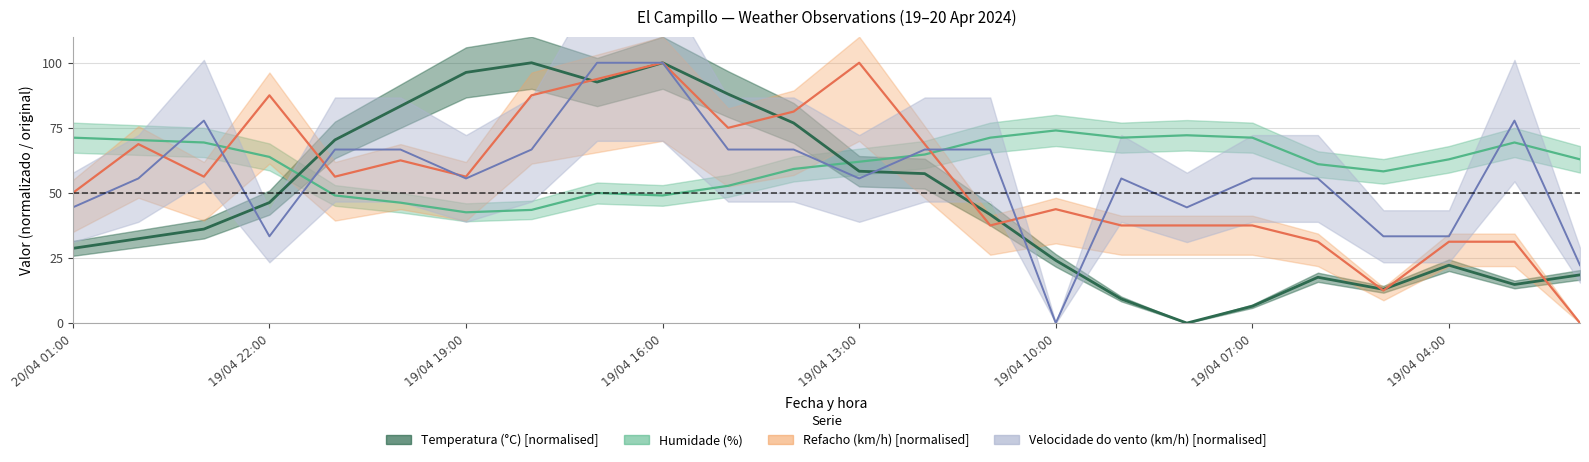

Reading left to right, extract all data points from this chart.

Temperatura (°C): 28.7	32.4	36.1	46.3	70.4	83.3	96.3	100.0	92.6	100.0	88.0	76.9	58.3	57.4	41.7	24.1	9.3	0.0	6.5	17.6	13.0	22.2	14.8	18.5
Humidade (%): 71.2	70.3	69.4	63.8	49.0	46.2	42.6	43.5	50.0	49.0	52.7	59.2	62.0	64.8	71.2	74.0	71.2	72.2	71.2	61.1	58.3	62.9	69.4	62.9
Velocidade do vento (km/h): 44.4	55.6	77.8	33.3	66.7	66.7	55.6	66.7	100.0	100.0	66.7	66.7	55.6	66.7	66.7	0.0	55.6	44.4	55.6	55.6	33.3	33.3	77.8	22.2
Refacho (km/h): 50.0	68.8	56.2	87.5	56.2	62.5	56.2	87.5	93.8	100.0	75.0	81.2	100.0	68.8	37.5	43.8	37.5	37.5	37.5	31.2	12.5	31.2	31.2	0.0